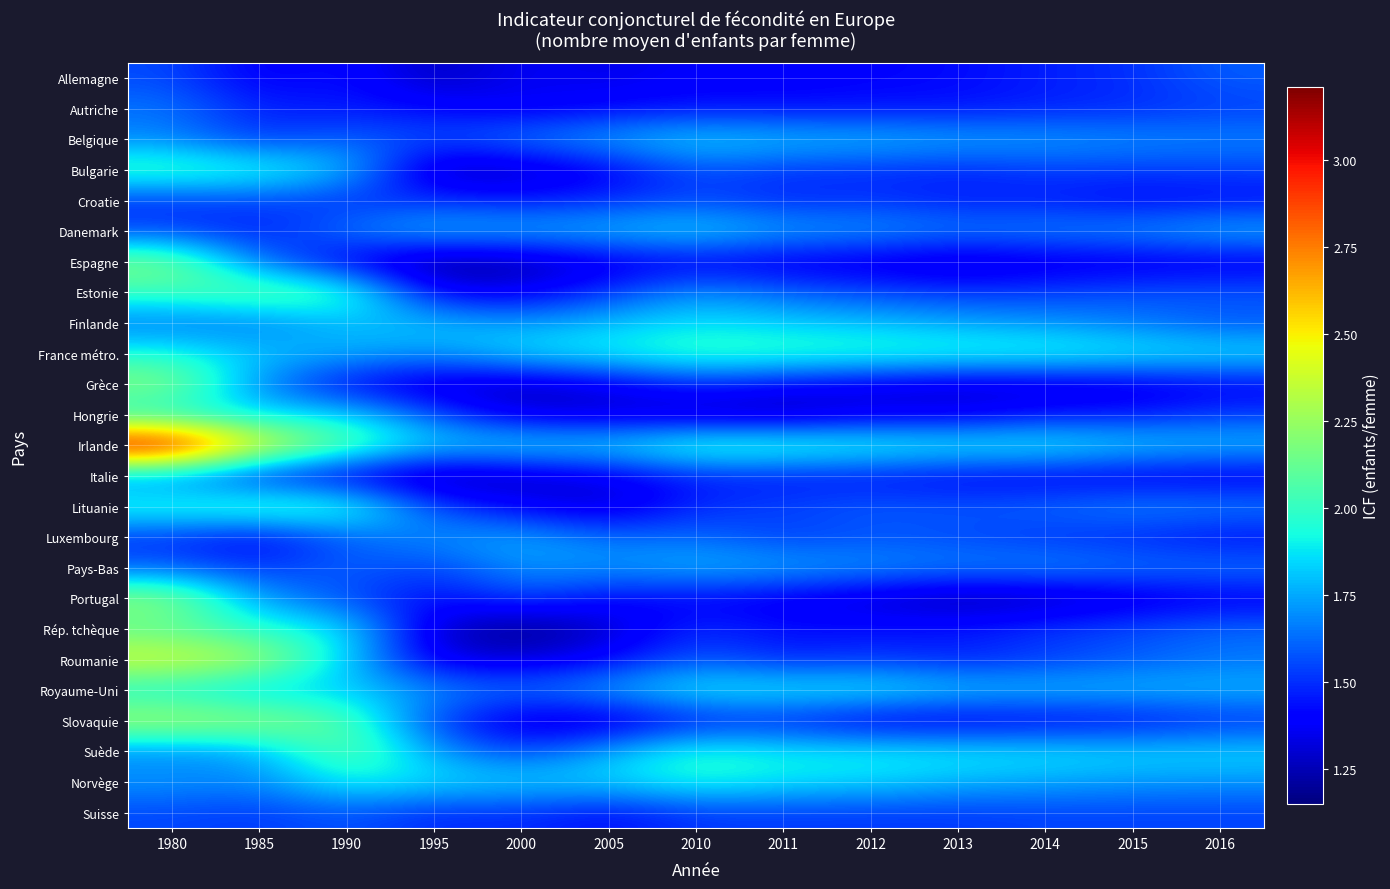

At which category is the sum across all series the highest?

1980